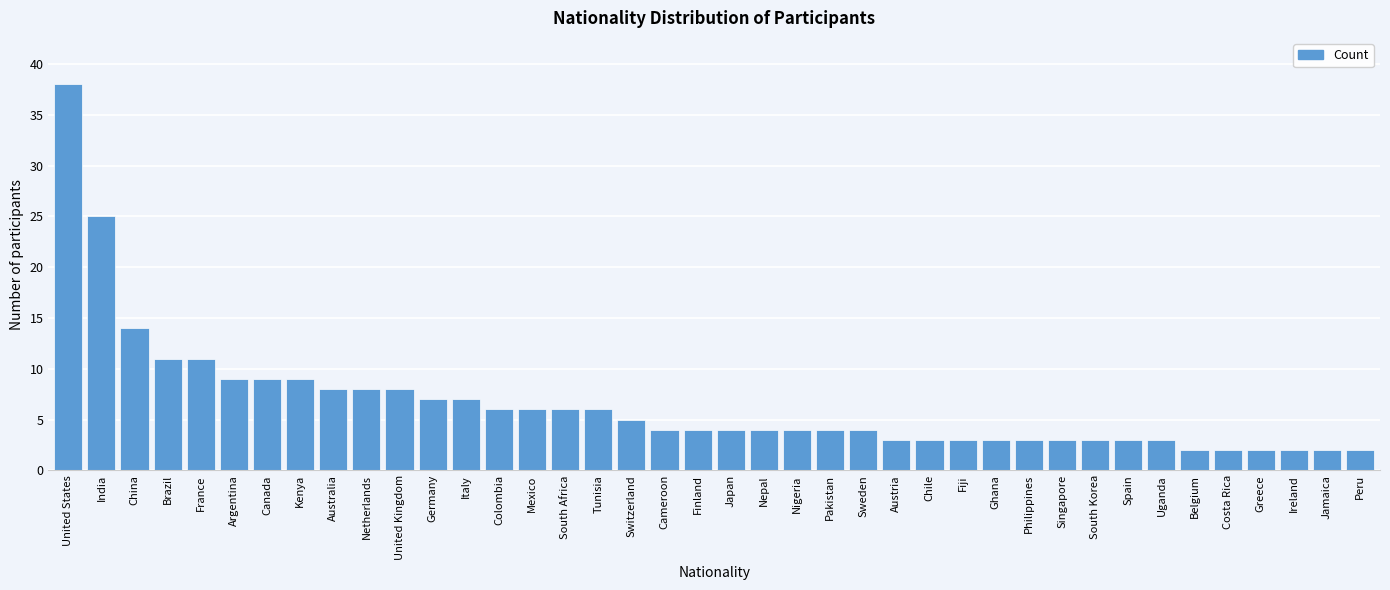

Approximately how many times larger is the value at Argentina compared to Australia?

1.1